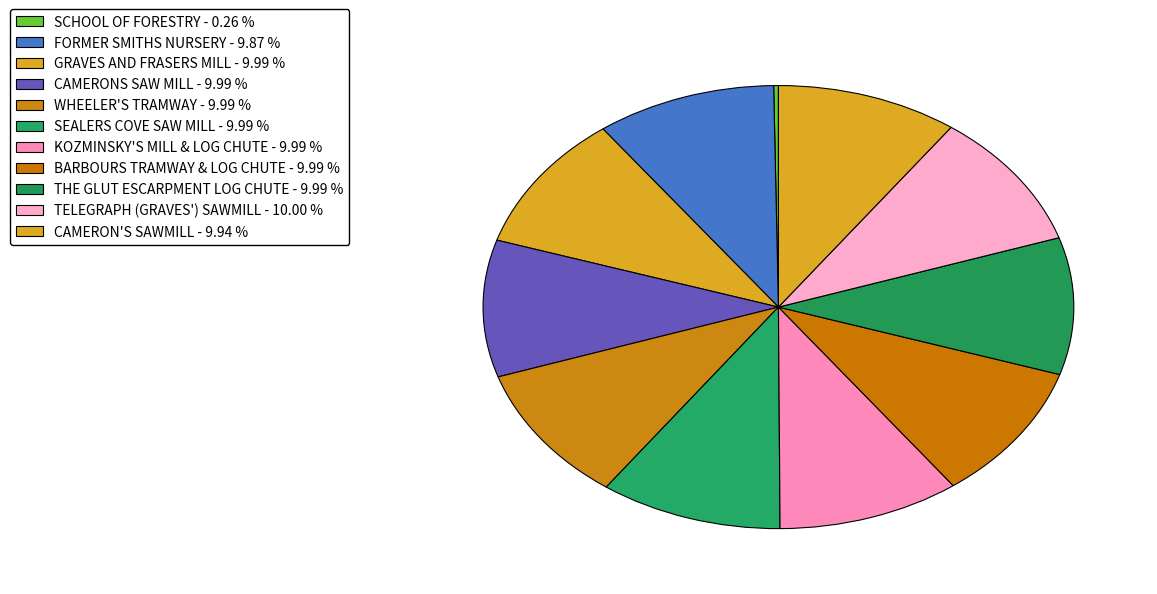

Is there a majority slice in this chart?

No